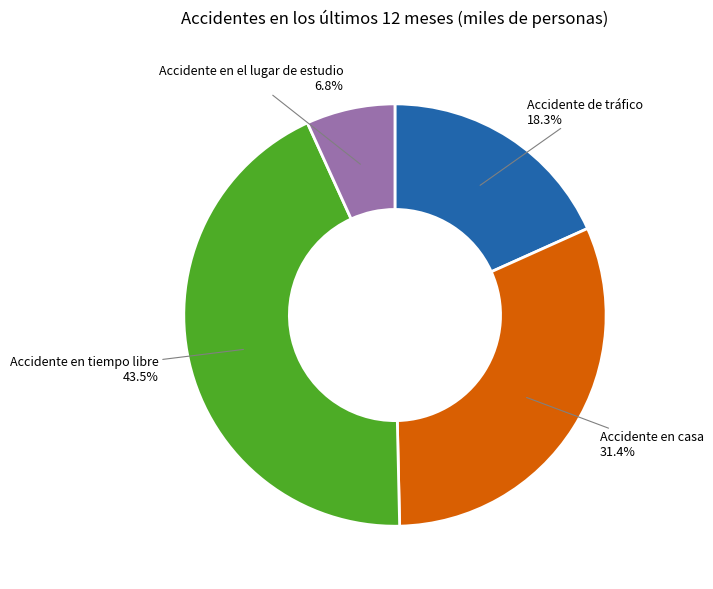

What is the ratio of the value at Accidente en casa to the value at Accidente en tiempo libre?

0.7